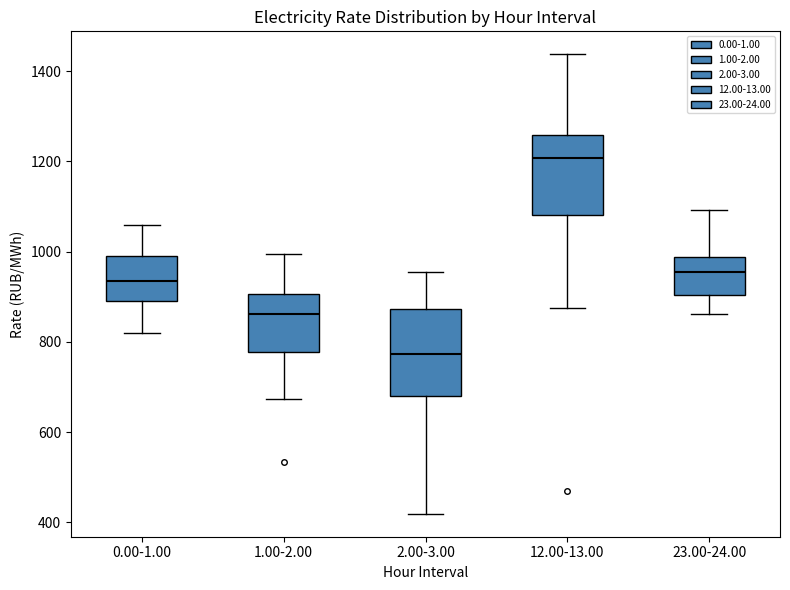

Where does the median line of the box for 23.00-24.00 sit on the y-axis? The values are not printed on the chart, so give them approximately, as read against the axis.

960